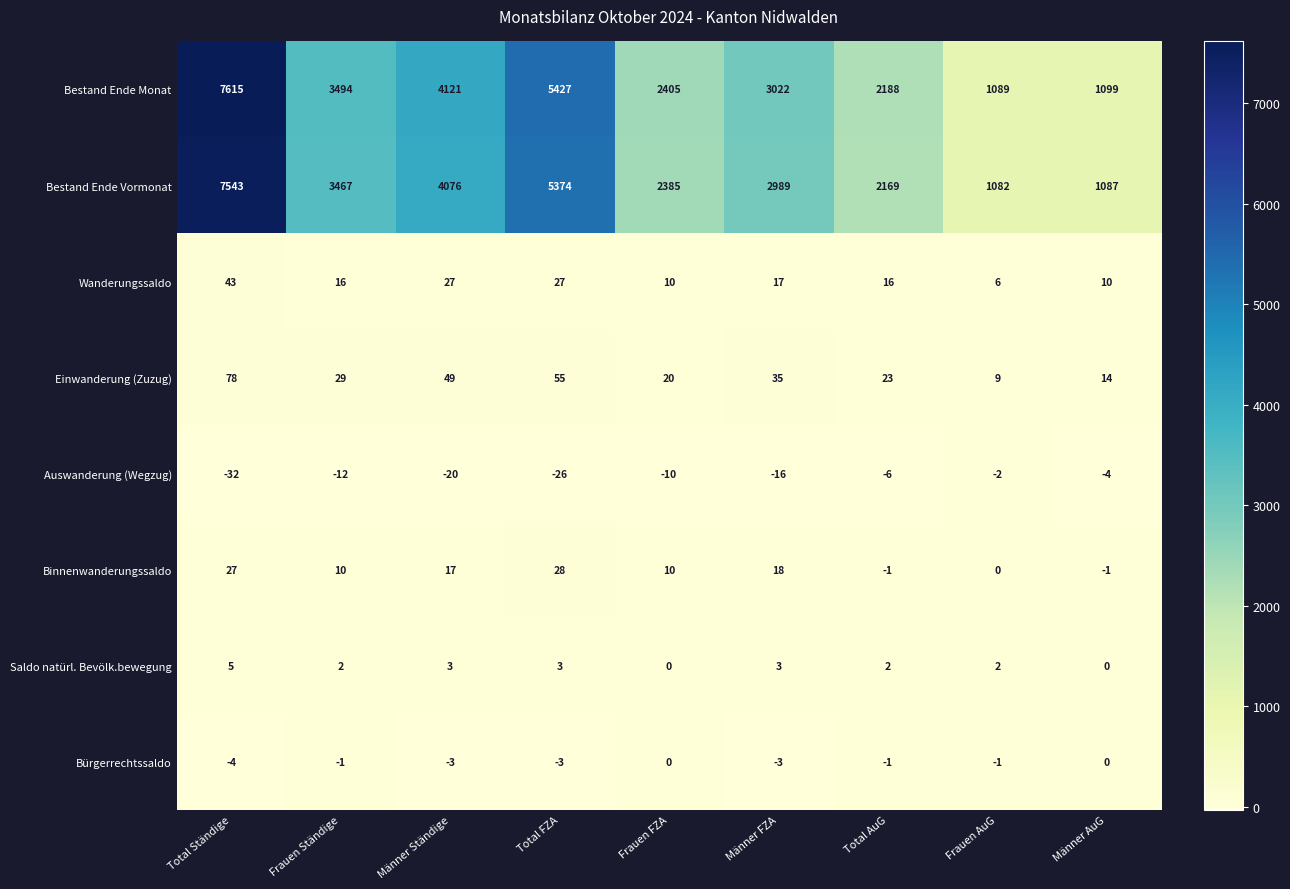

Rank the series by their maximum value, from highest to lowest.

Bestand Ende Monat, Bestand Ende Vormonat, Einwanderung (Zuzug), Wanderungssaldo, Binnenwanderungssaldo, Saldo natürl. Bevölk.bewegung, Bürgerrechtssaldo, Auswanderung (Wegzug)